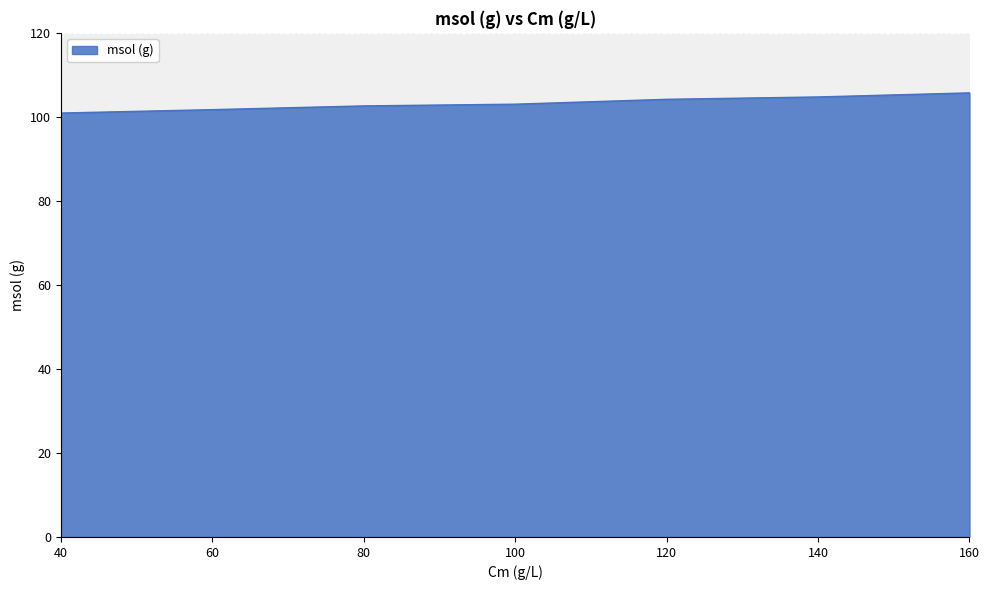

What is the change in value from 40 to 60?

+0.8